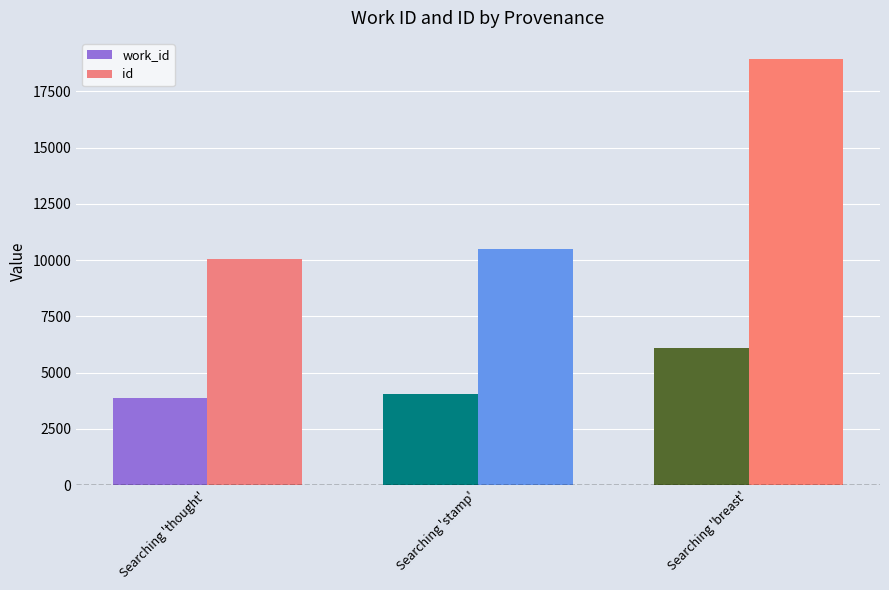

At which category is the sum across all series the highest?

Searching 'breast'